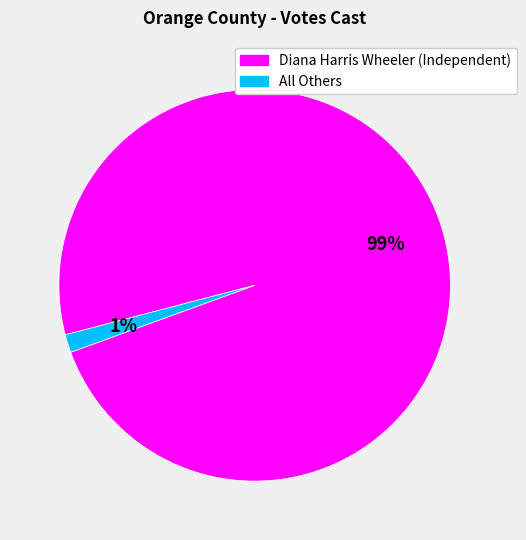

True or false: Diana Harris Wheeler (Independent) accounts for 99% of the total.

True